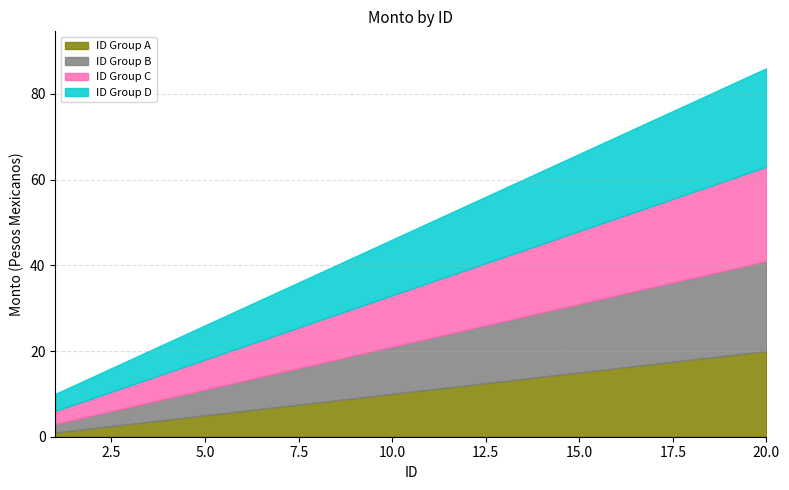

What is the difference between the maximum and minimum values in the ID Group A series?

19